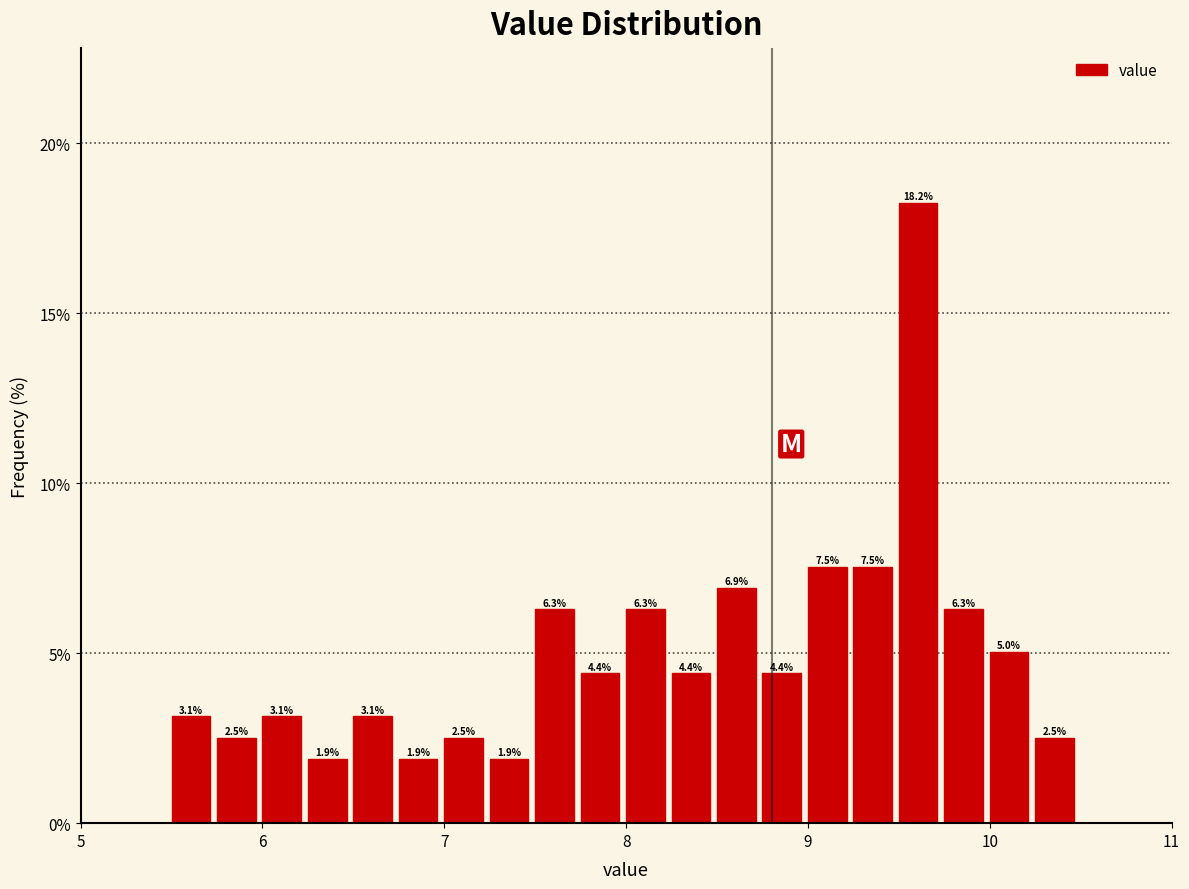

Read against the x-axis, roughly where is the centre of the tallest bar?

9.6